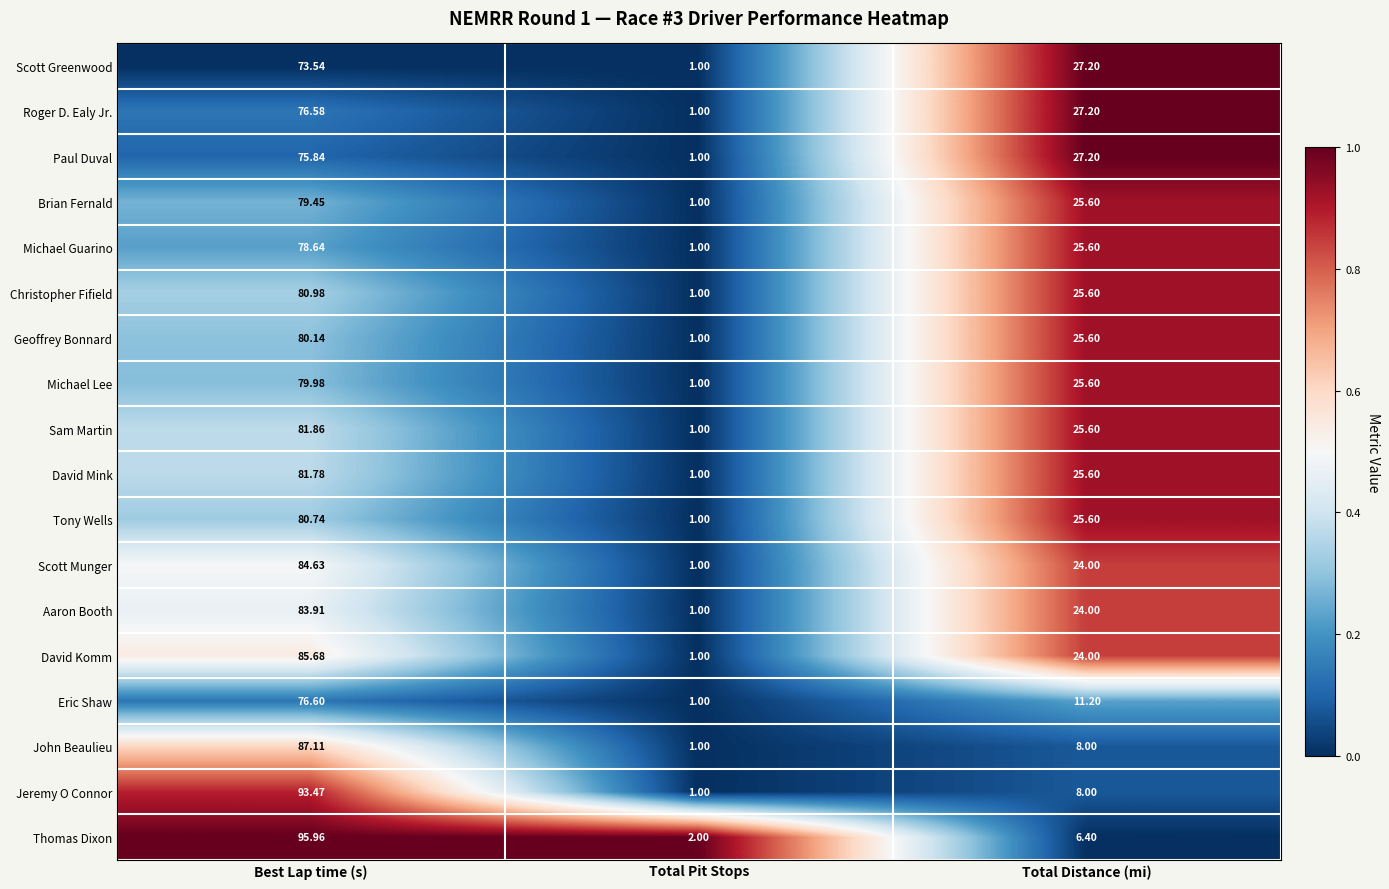

What is the greatest value displayed?

96.0